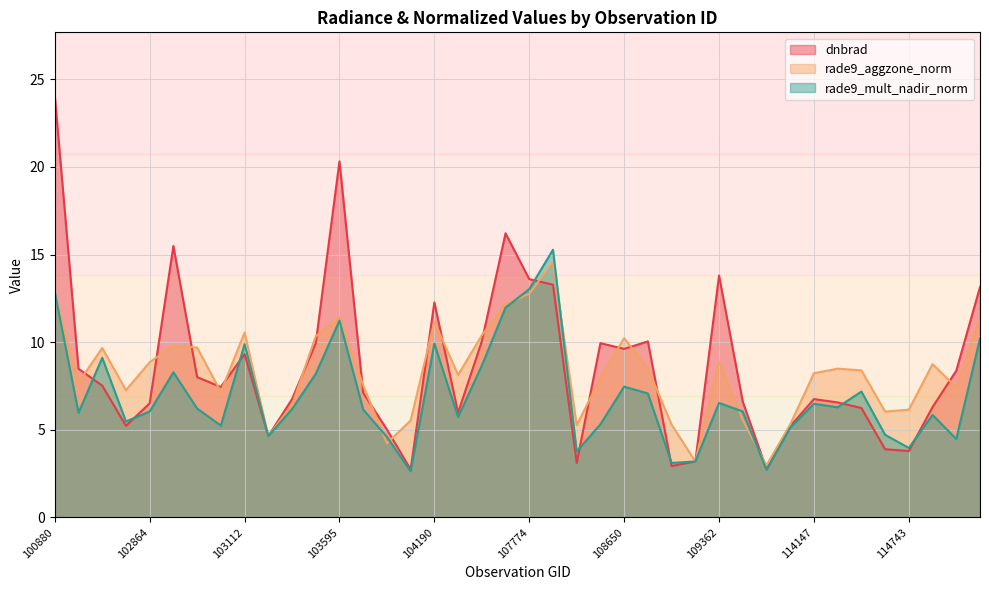

Rank the series at 103112 from highest to lowest value.

rade9_aggzone_norm, rade9_mult_nadir_norm, dnbrad